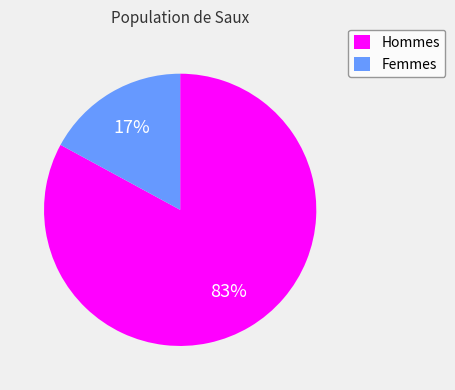

How many slices are in this pie chart?

2